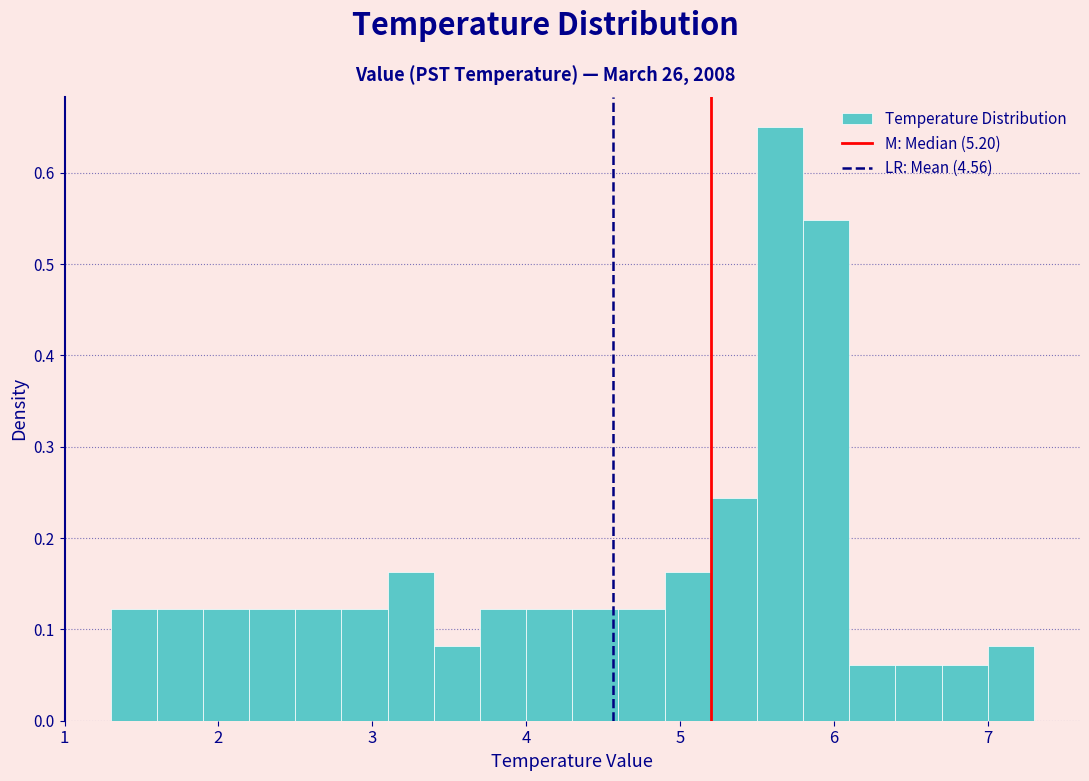

Around what value on the x-axis is the tallest bar? Give the approximate position of its centre, as read against the axis.

5.7